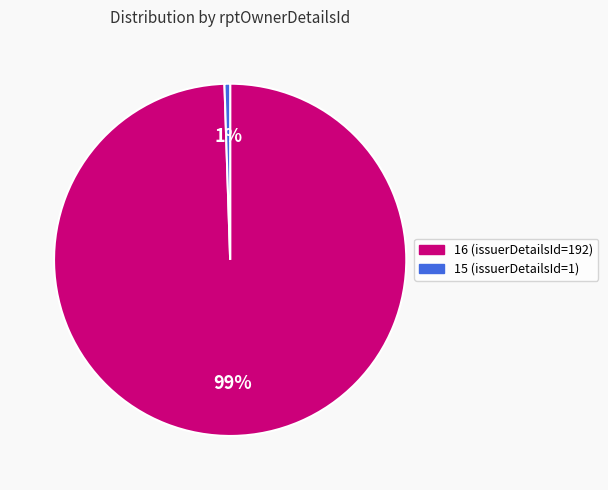

Count the number of slices in the pie.

2